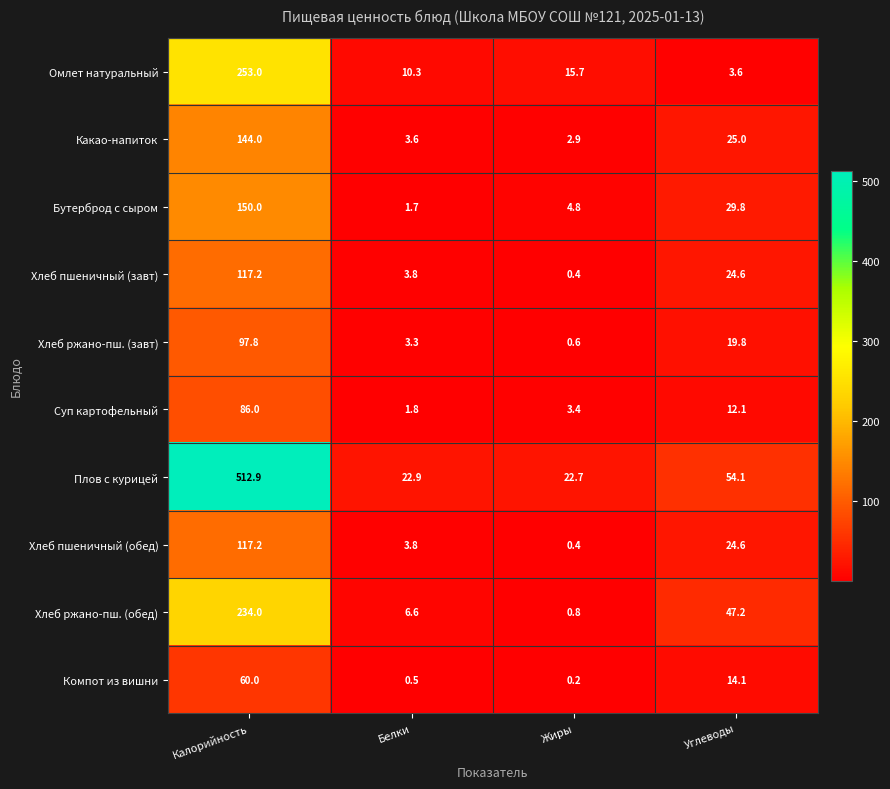

What is the highest value of the Омлет натуральный series?

253.0